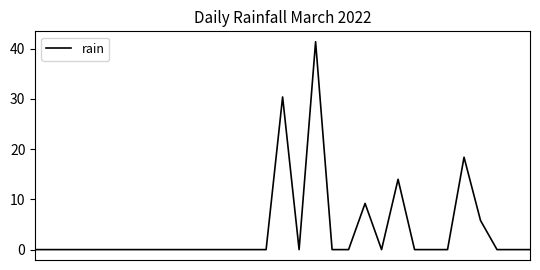

How many lines are shown in the chart?

1